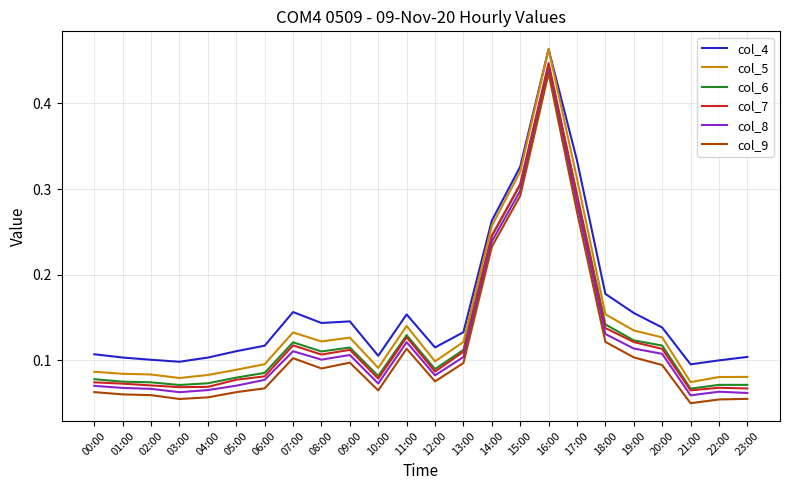

True or false: col_4 and col_8 intersect in this chart.

False